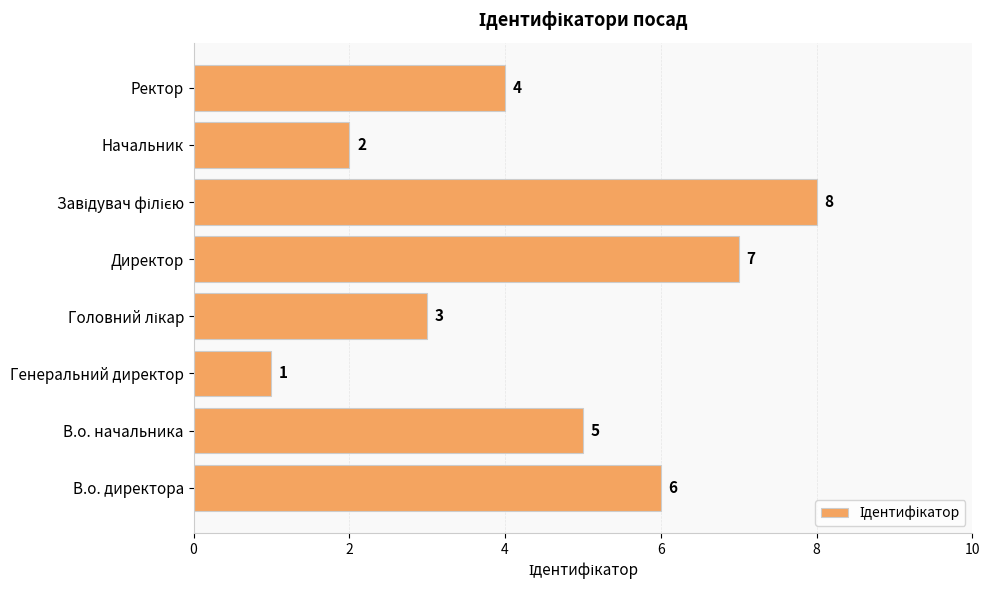

Reading bottom to top, transcribe all the data shown in this chart.

6	5	1	3	7	8	2	4